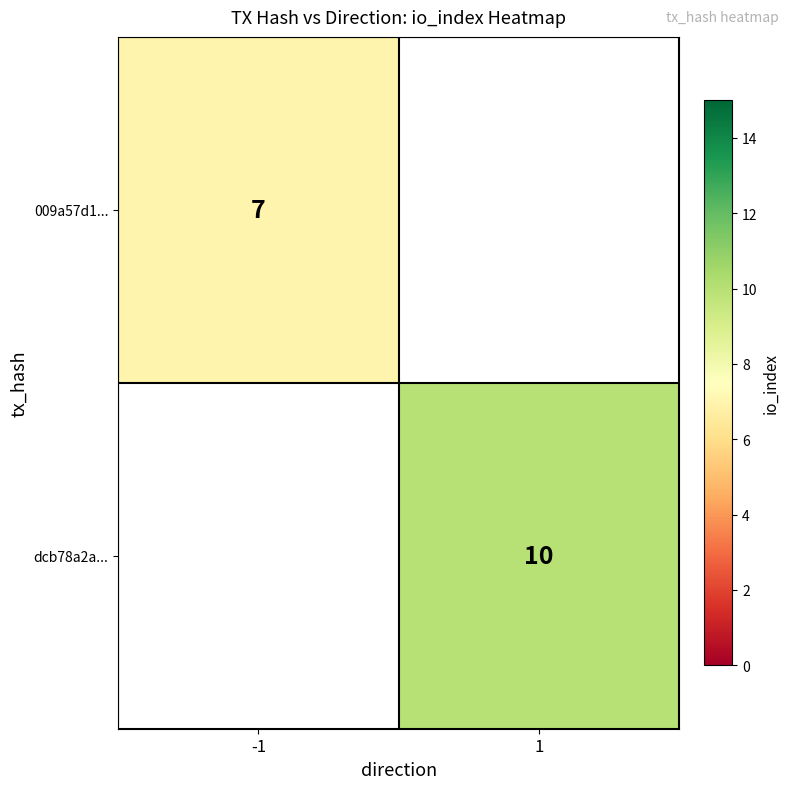

The value of 009a57d1... at -1 is 7. True or false?

True